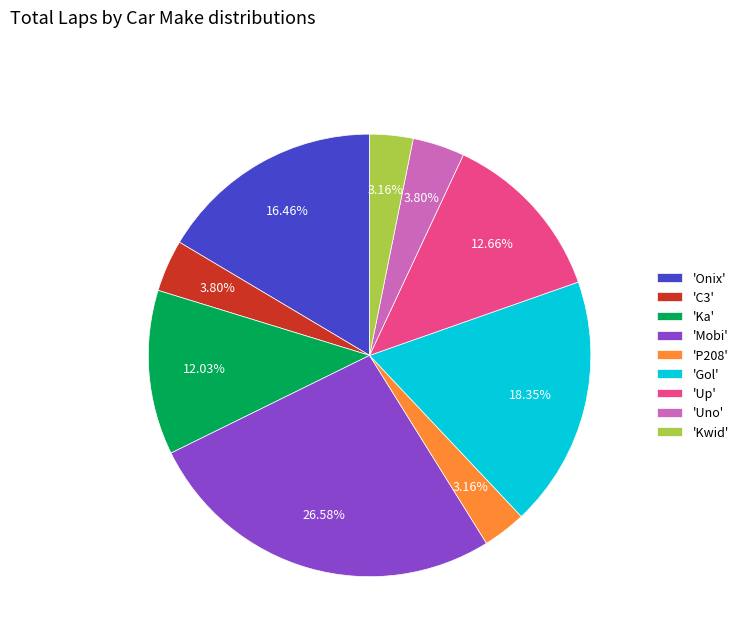

Does 'P208' represent more than half of the total?

No